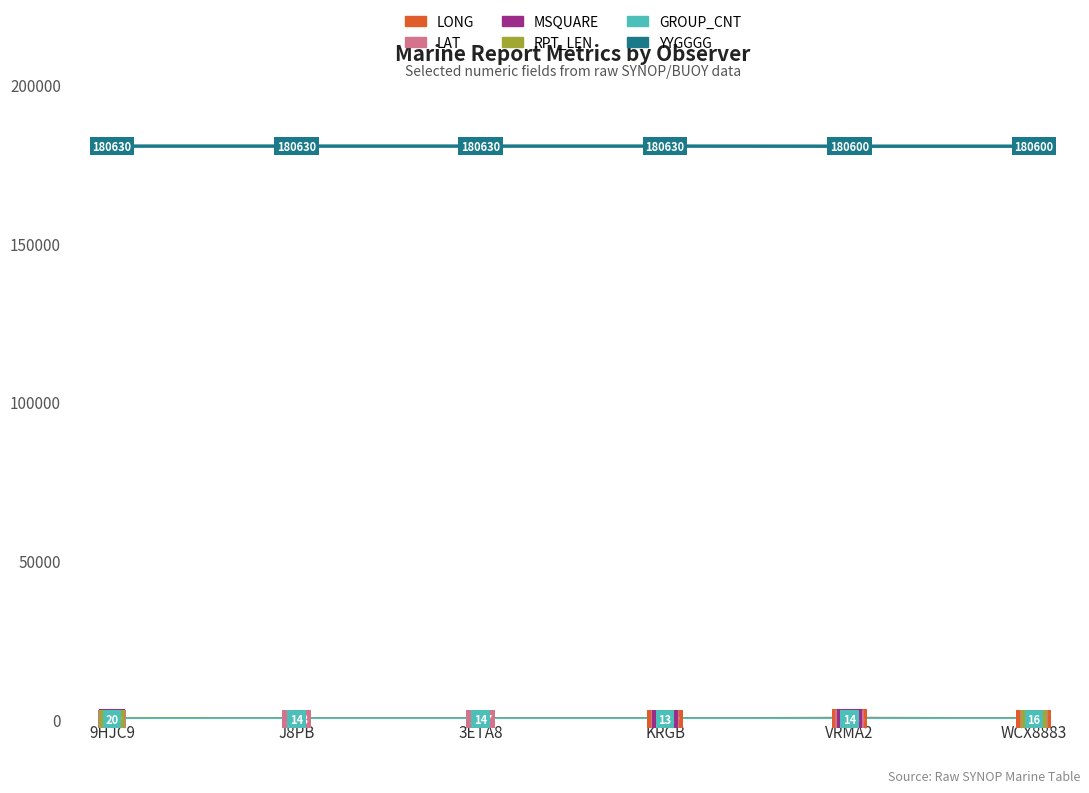

What is the spread (max minus min) of values at KRGB?

180617.0